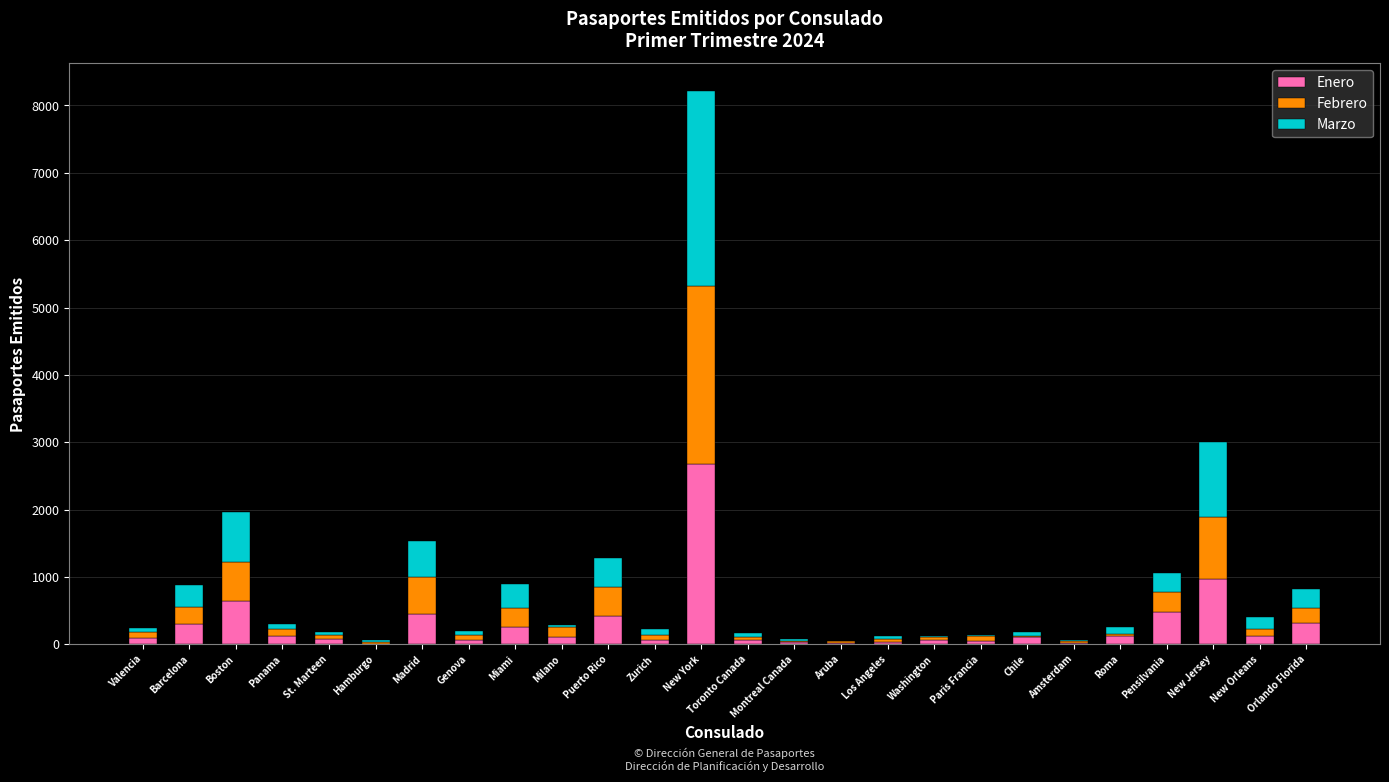

What is the maximum value for Enero?

2671